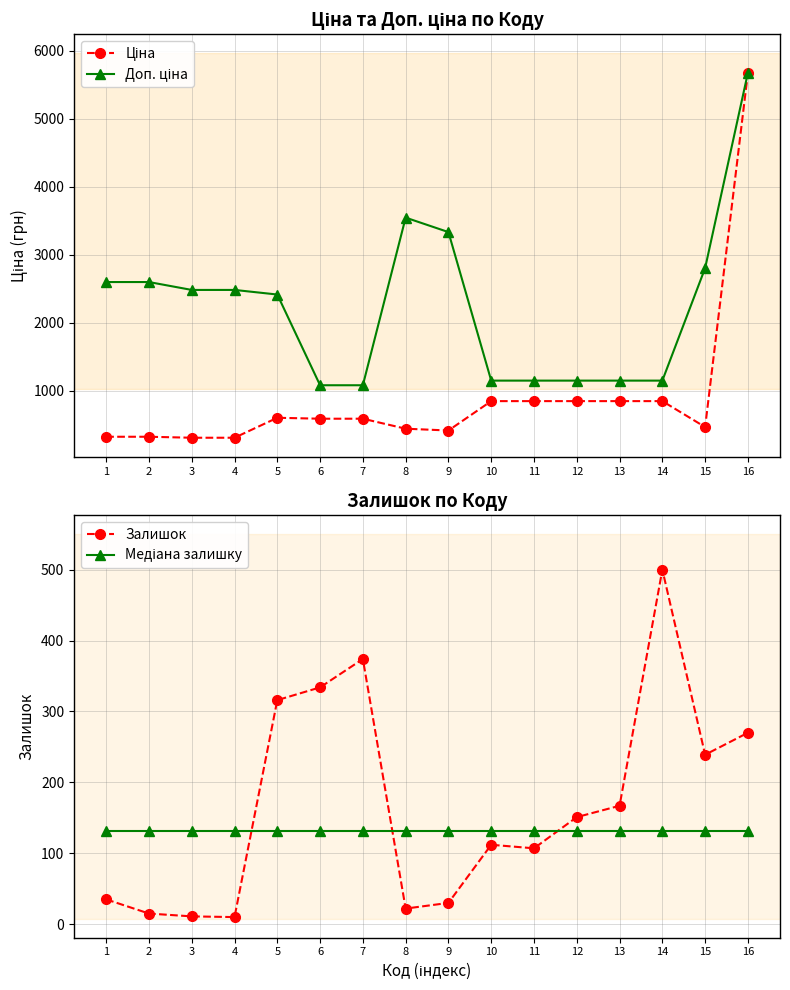

At which category does Доп. ціна reach its first local peak?

8